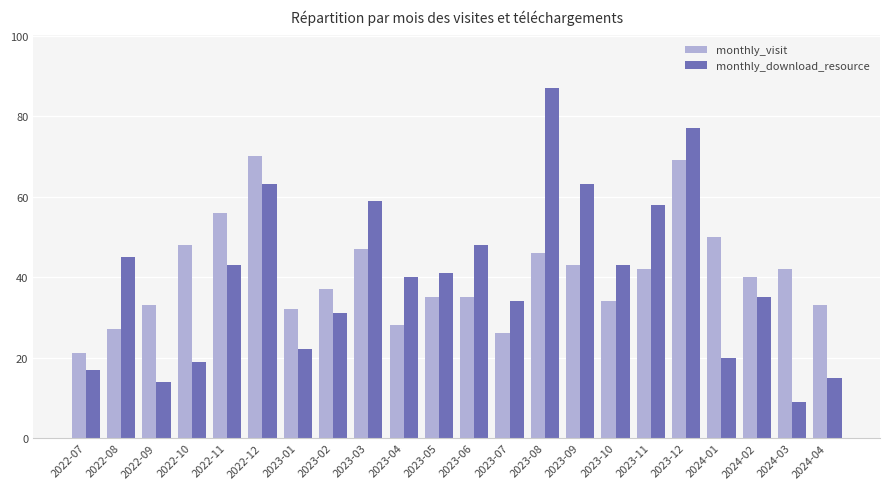

Rank the series at 2023-08 from lowest to highest value.

monthly_visit, monthly_download_resource